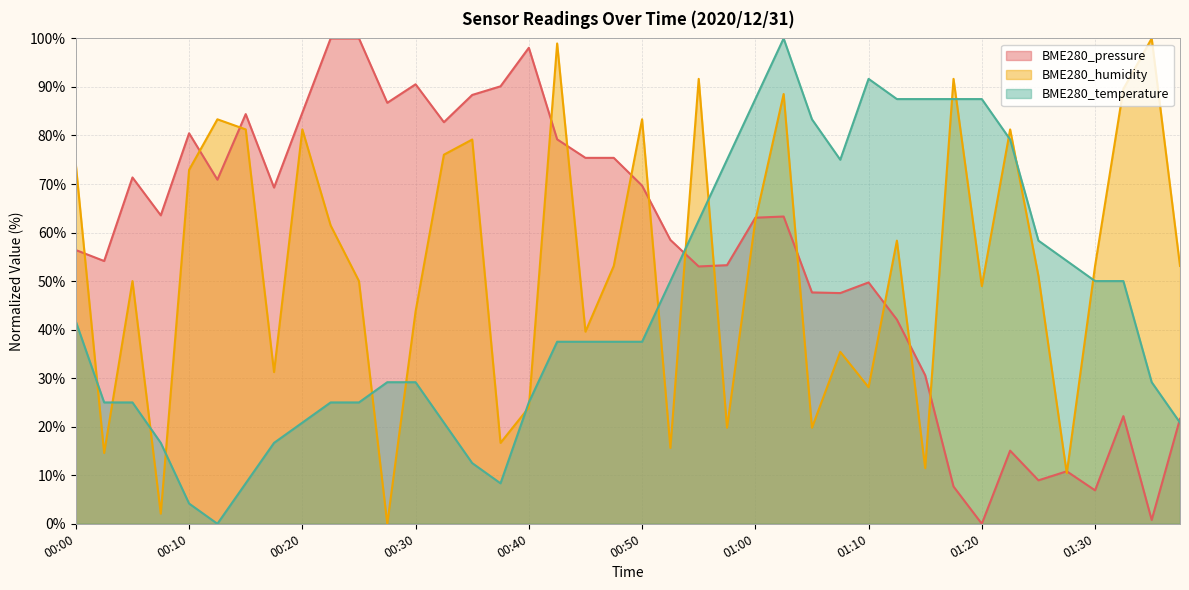

Which series ends up on top after the final intersection of BME280_temperature and BME280_humidity?

BME280_humidity